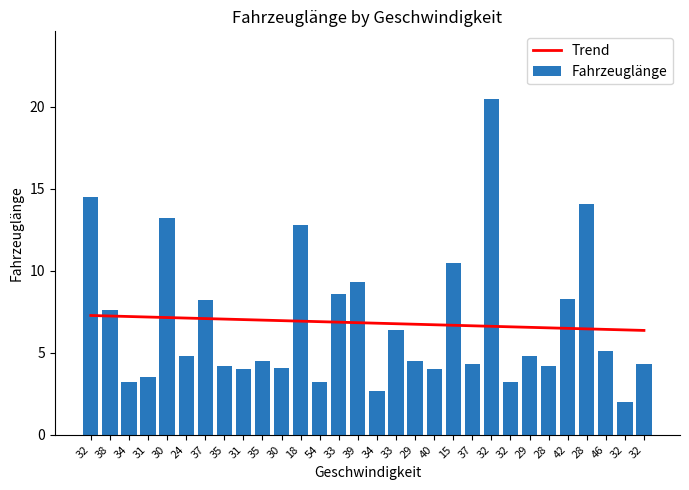

What is the difference between the Fahrzeuglänge values at 33 and 32?

4.3